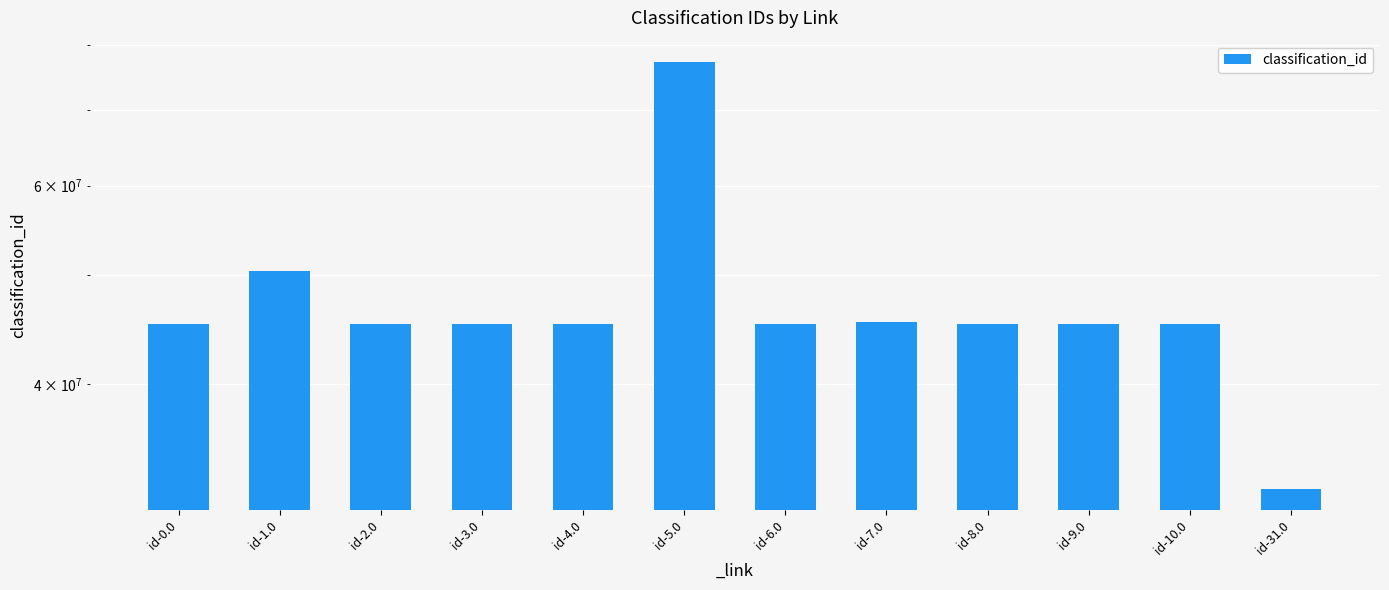

What is the average value?

47269923